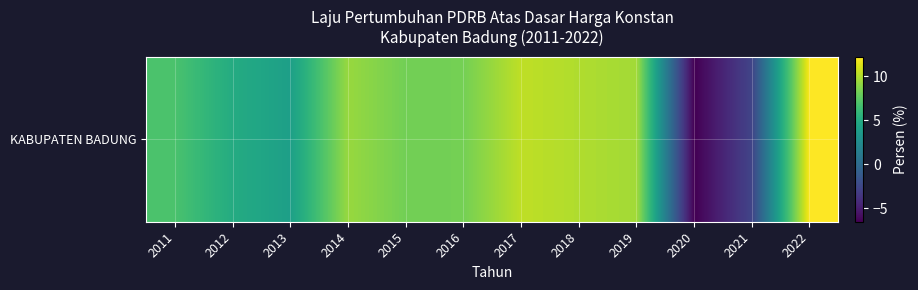

What is the sum of the values at 2015 and 2017?

18.6